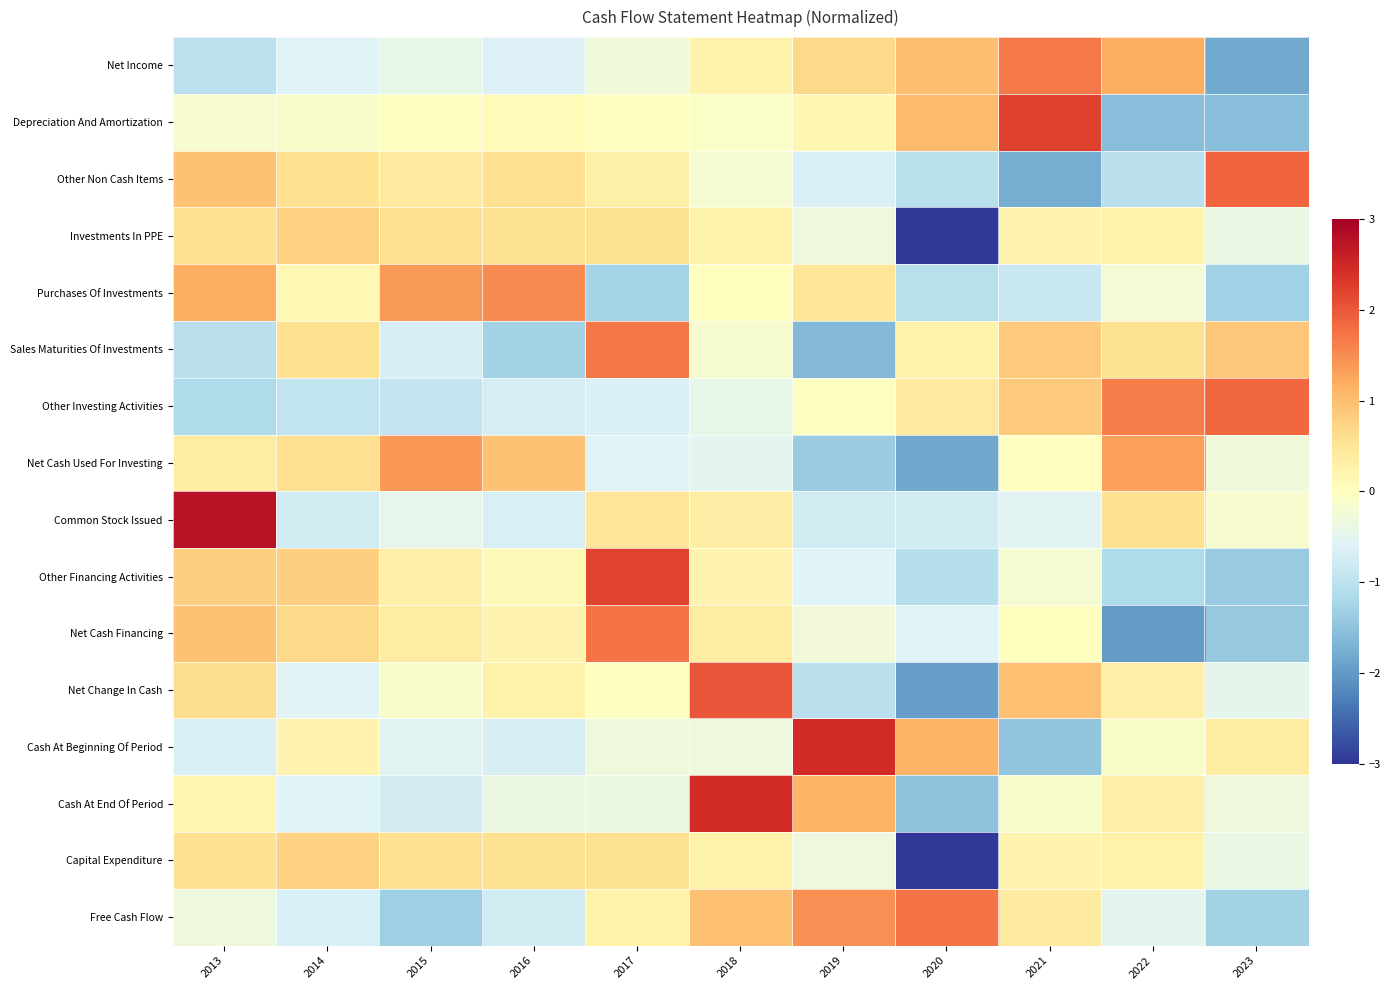

Between 2013 and 2016, which series saw the biggest shift?

Common Stock Issued